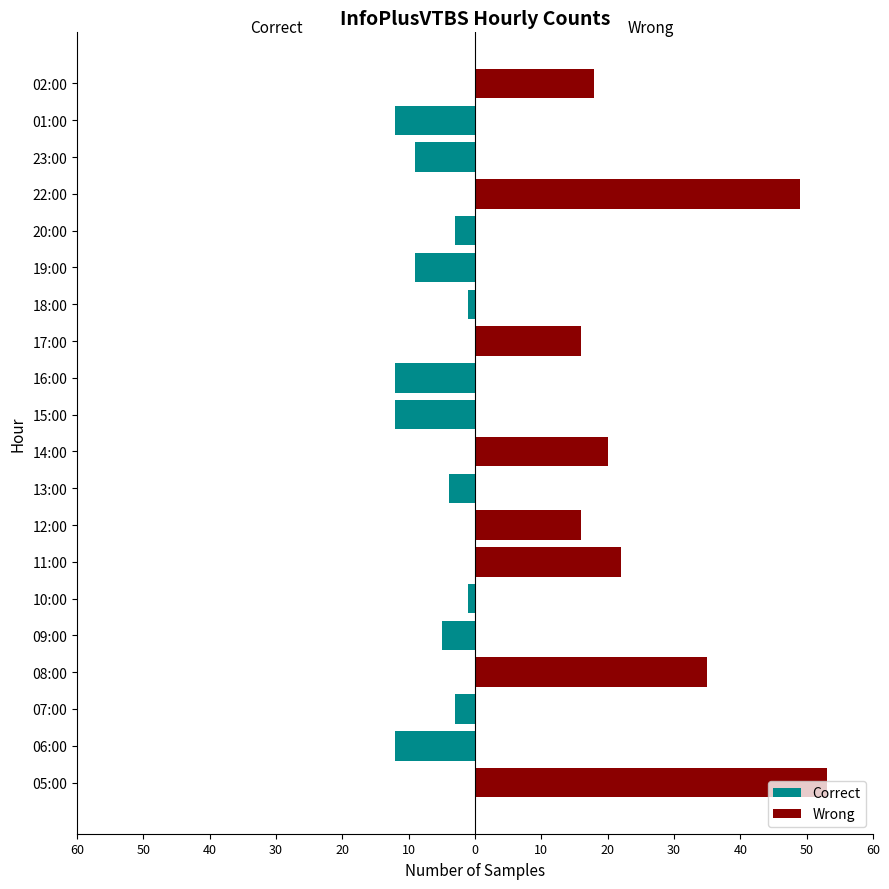

Is it true that Wrong equals 16 at 17:00?

True